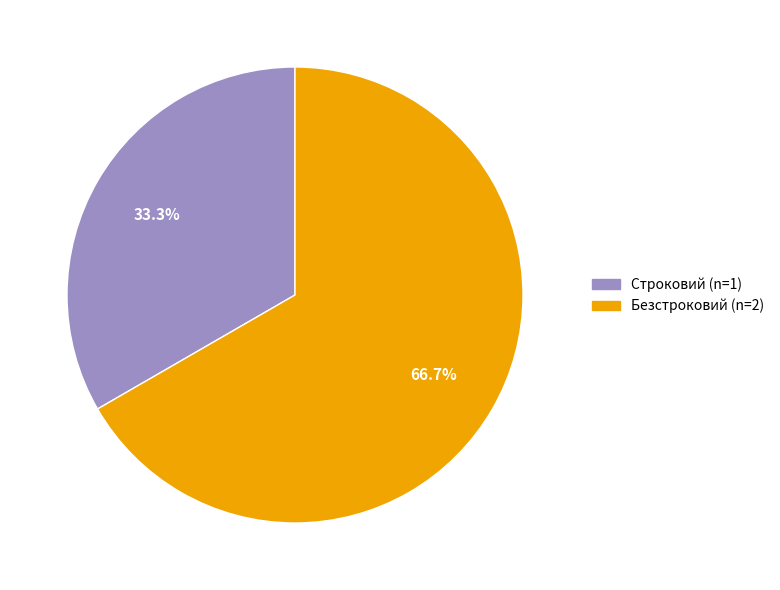

Which category has the smallest portion of the pie?

Строковий